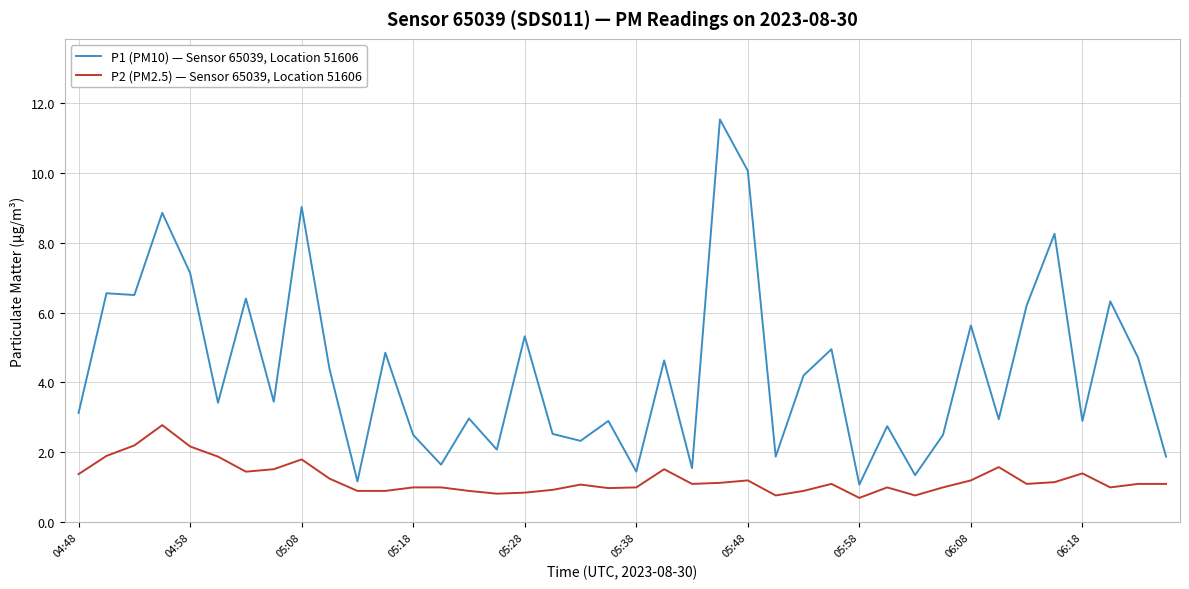

Is this an area chart (filled region under the line)?

No